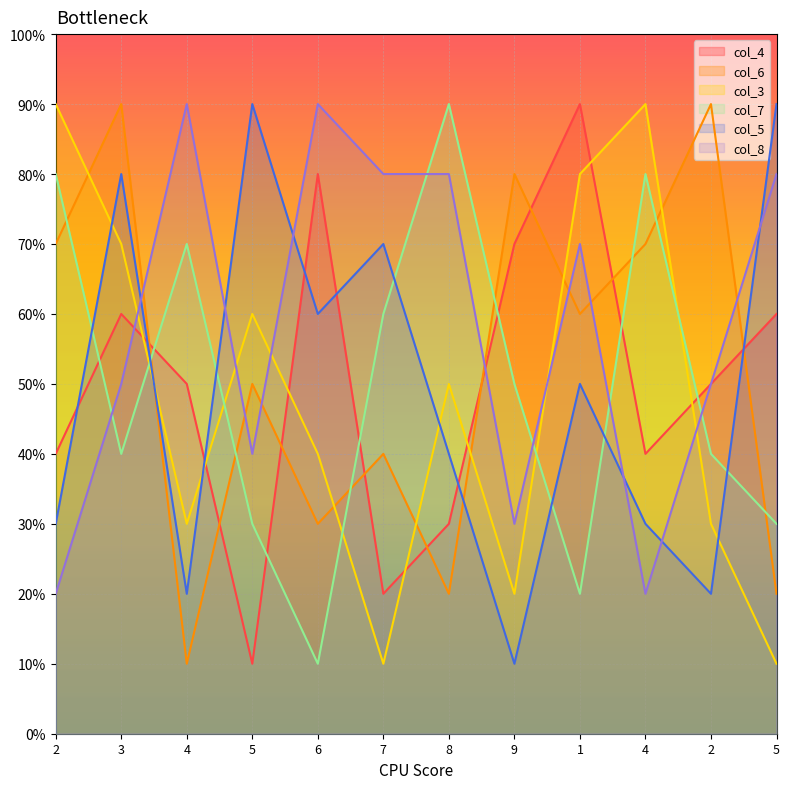

Rank the series at 5 from lowest to highest value.

col_4, col_7, col_8, col_6, col_3, col_5